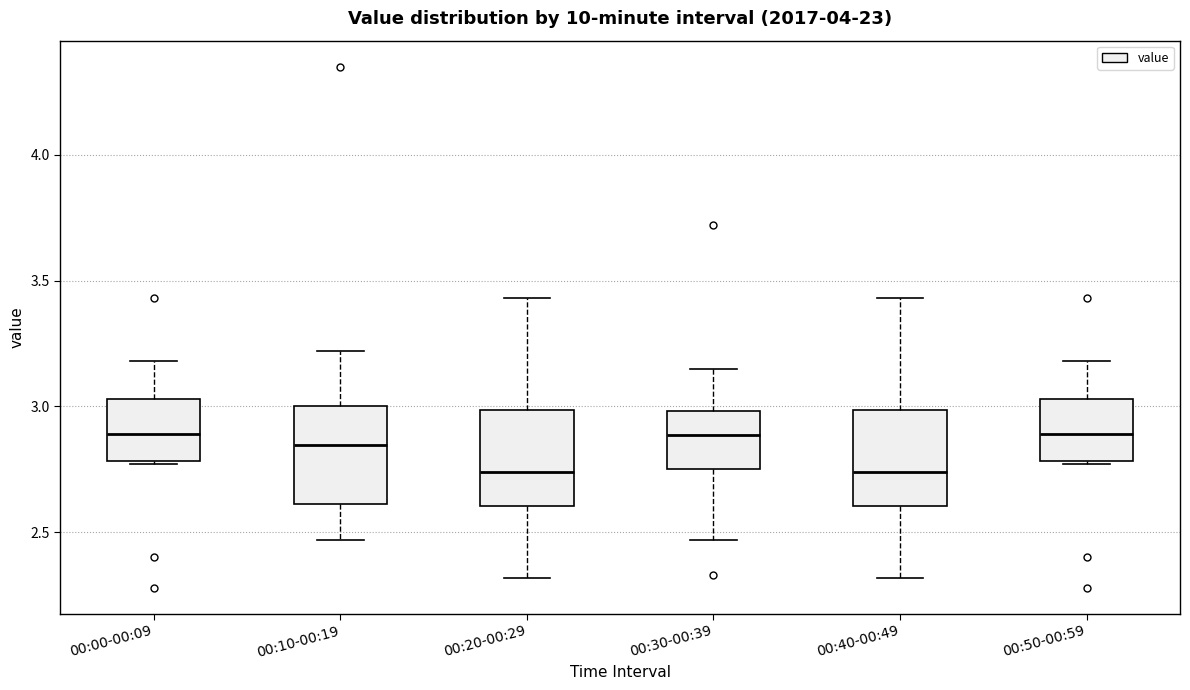

Reading left to right, transcribe this box plot: for each box, give where its median line is, the range the box spans, and where its two whiskers end, as read against the y-axis. The values are not printed on the chart, so give them approximately, as read against the axis.

00:00-00:09: median 2.90, box 2.80 to 3.05, whiskers 2.75 to 3.20
00:10-00:19: median 2.85, box 2.60 to 3.00, whiskers 2.45 to 3.20
00:20-00:29: median 2.75, box 2.60 to 3.00, whiskers 2.30 to 3.45
00:30-00:39: median 2.90, box 2.75 to 3.00, whiskers 2.45 to 3.15
00:40-00:49: median 2.75, box 2.60 to 3.00, whiskers 2.30 to 3.45
00:50-00:59: median 2.90, box 2.80 to 3.05, whiskers 2.75 to 3.20